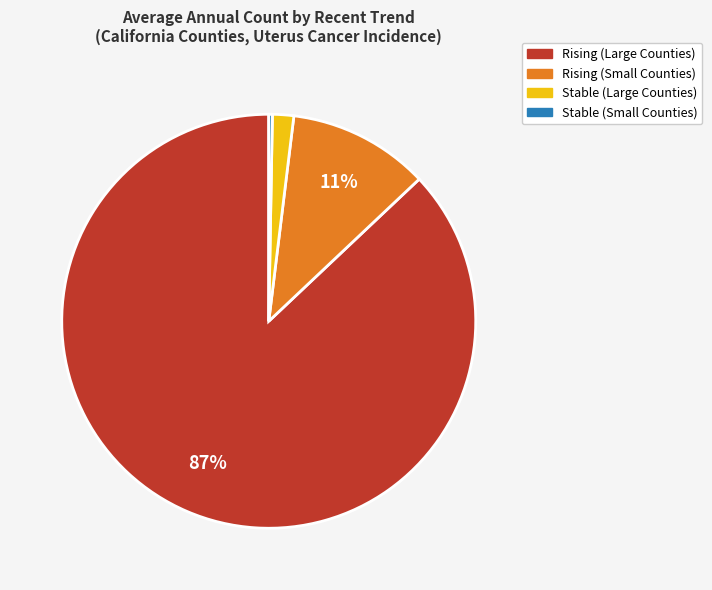

To the nearest percent, what is the difference between the largest and smallest slice percentages?

87%